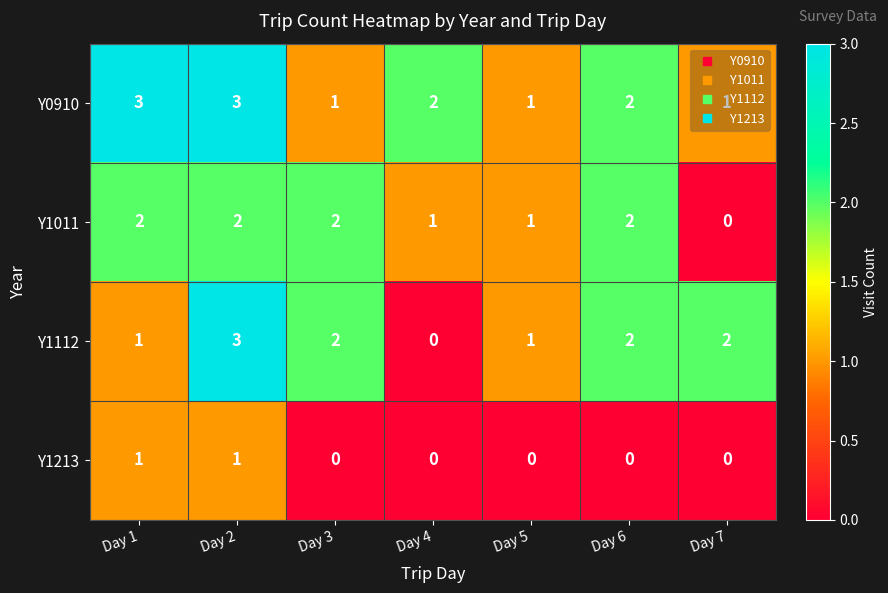

How many values in the Y1011 series are below 2?

3